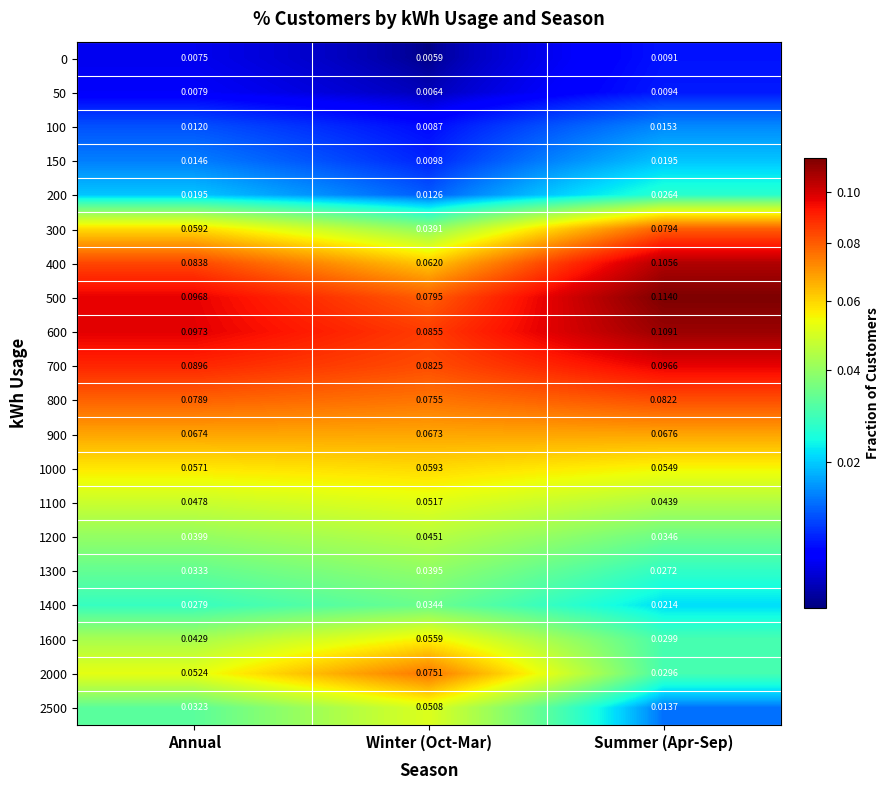

At which category does the chart reach its minimum across all series?

Winter (Oct-Mar)